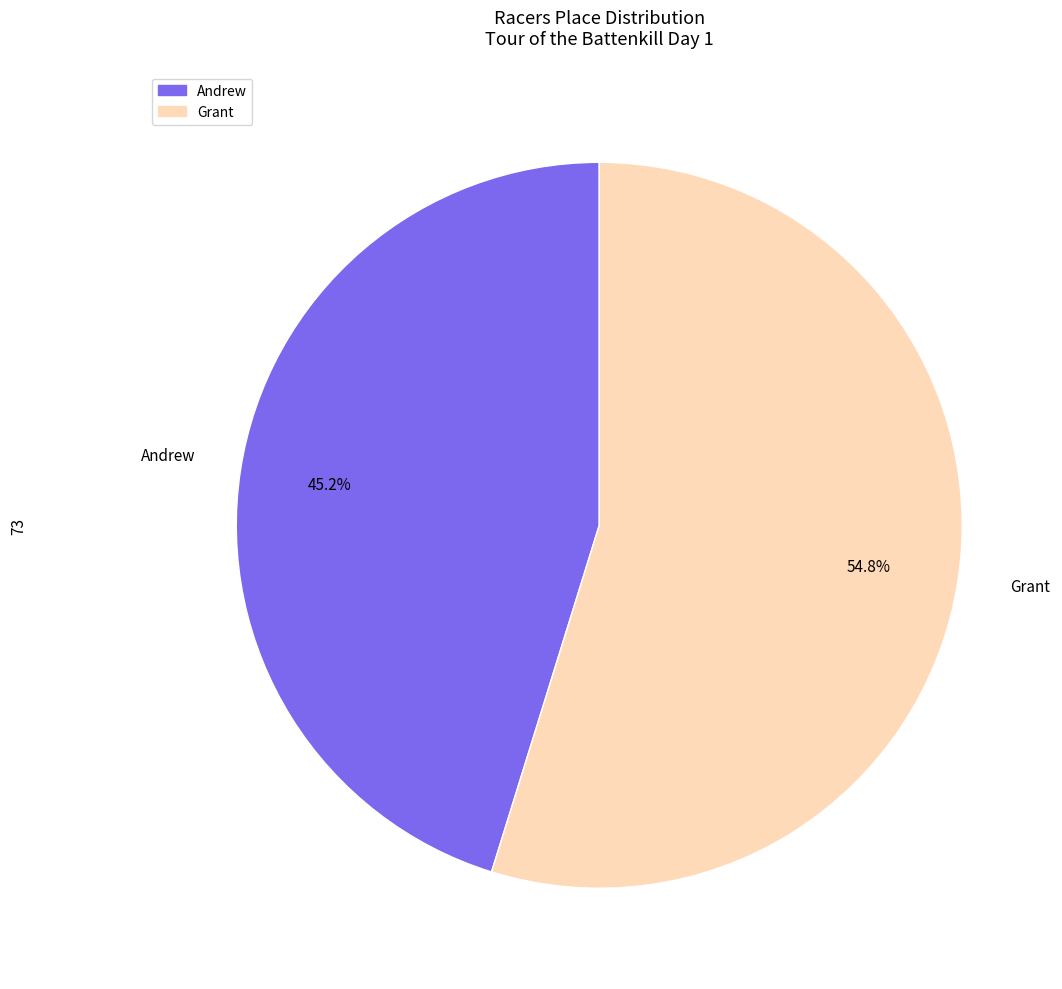

Combined, do Grant and Andrew account for over 50%?

Yes